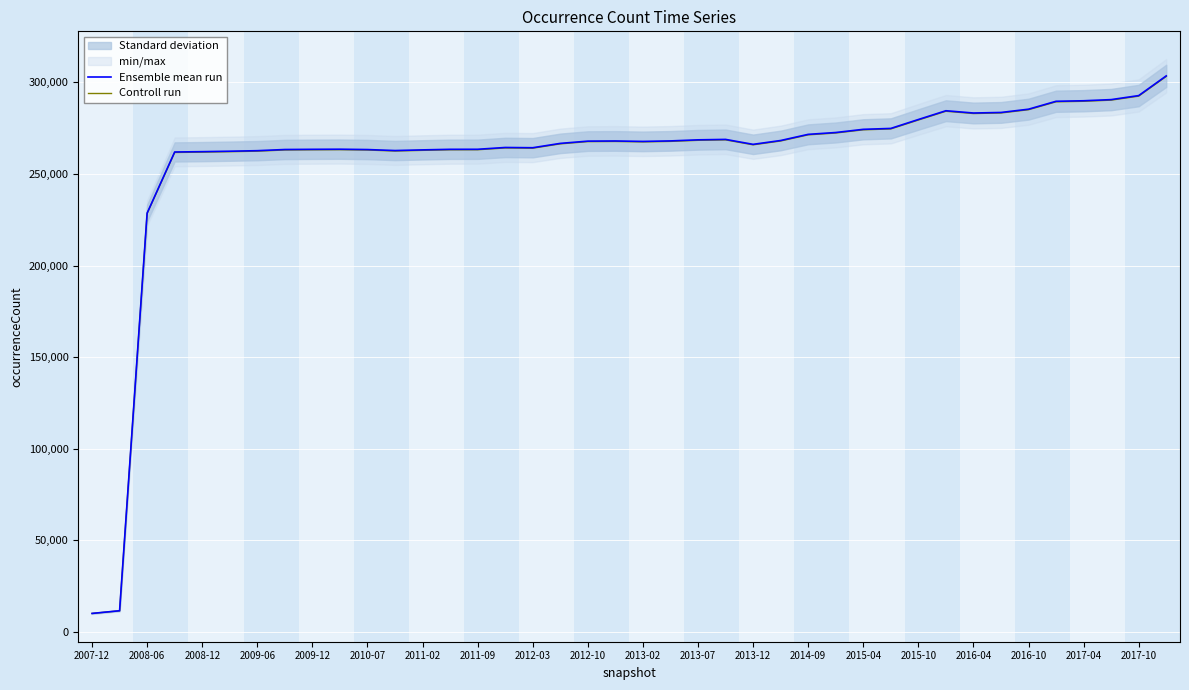

Which series has the largest total across all categories?

Ensemble mean run